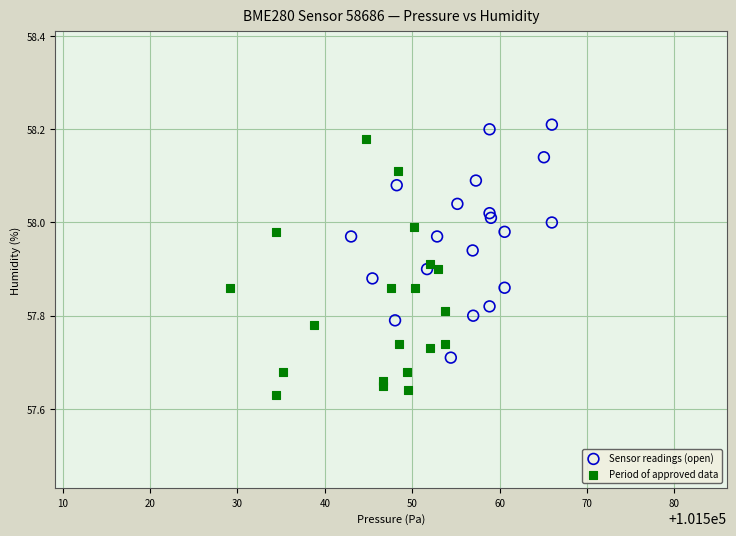

Which series contains the lowest Y value?

Period of approved data